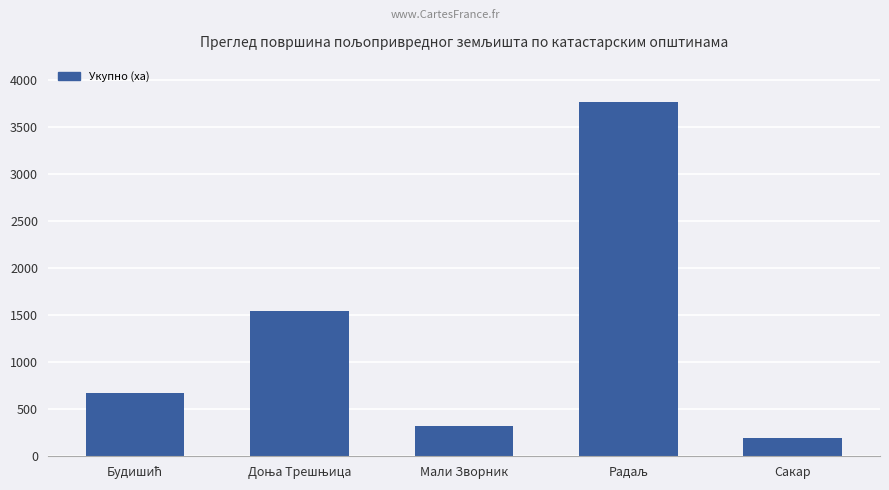

True or false: the data shows 189.0 at Сакар.

True